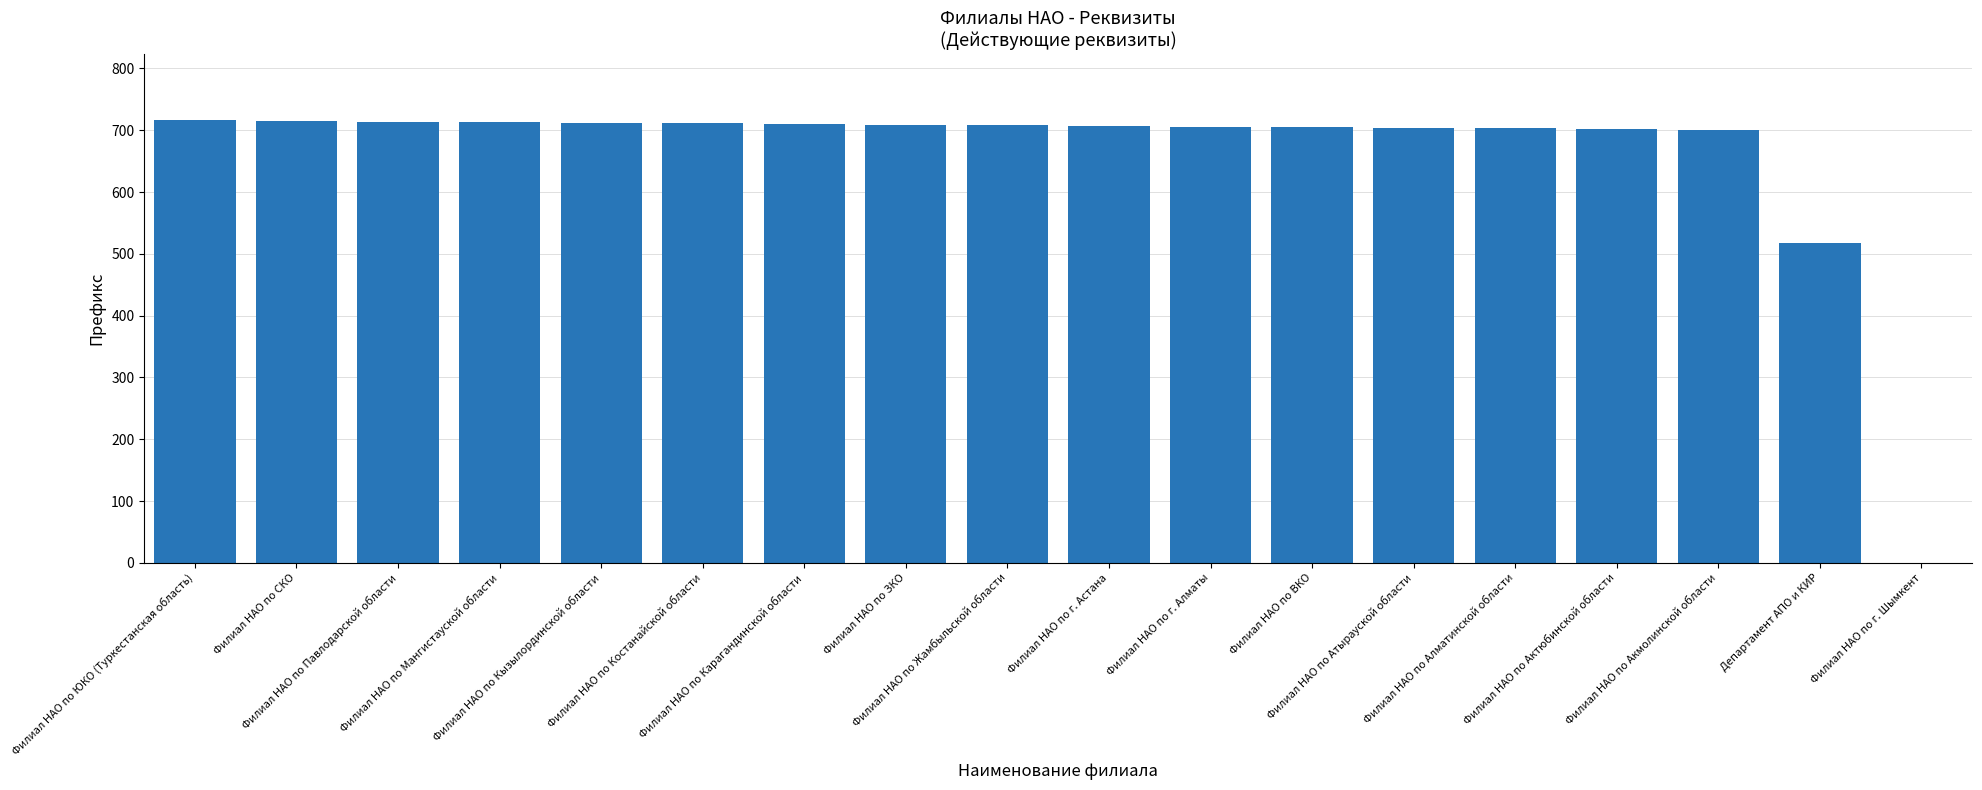

Between Филиал НАО по Акмолинской области and Филиал НАО по СКО, which is larger?

Филиал НАО по СКО